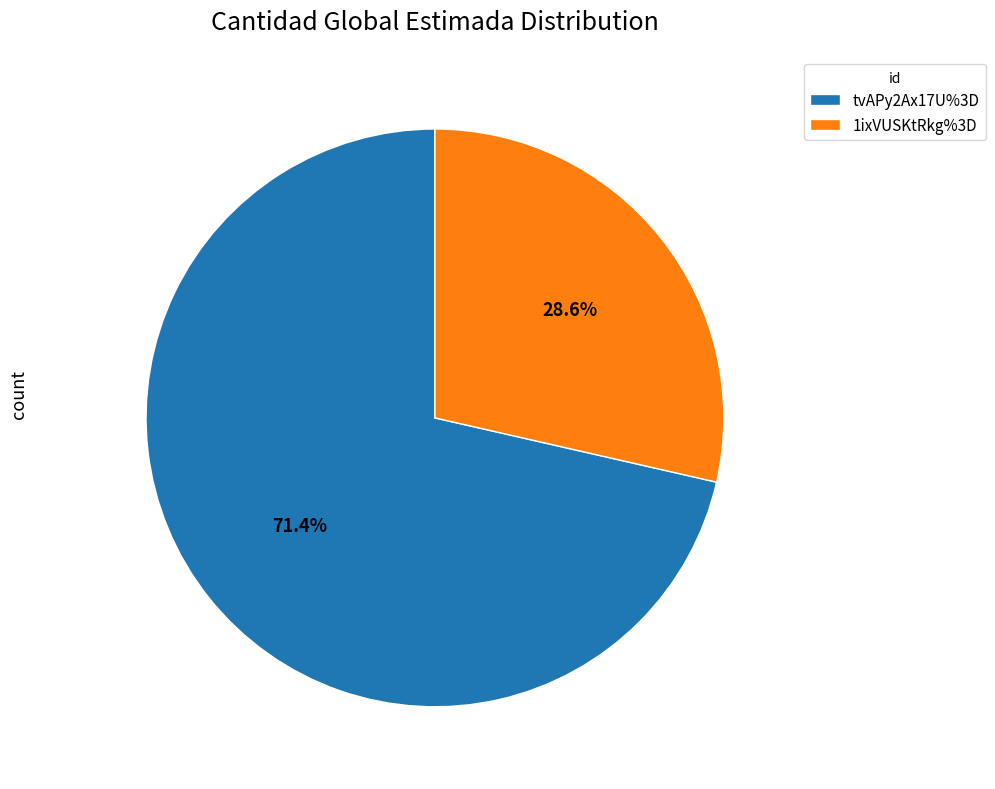

To the nearest percent, what percentage of the pie is tvAPy2Ax17U%3D?

71%